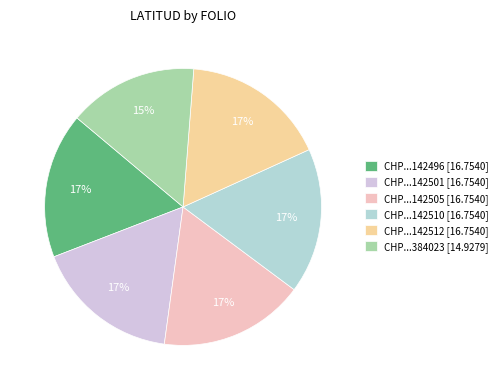

To the nearest percent, what portion does CHP...142501 [16.7540] represent?

17%